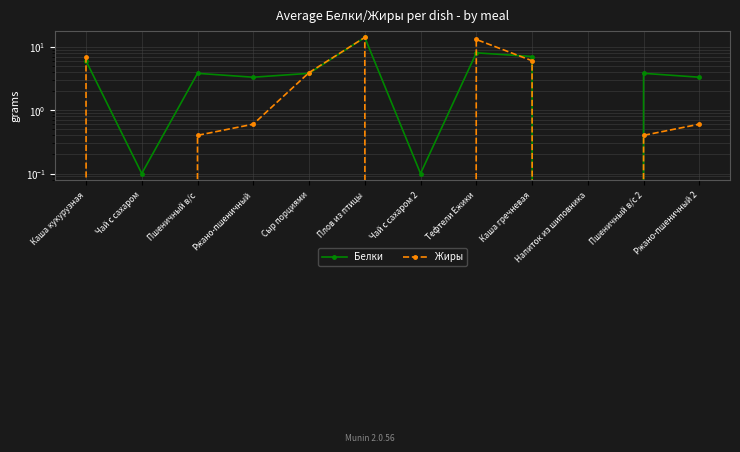

What is the sum of all Белки values?

53.2